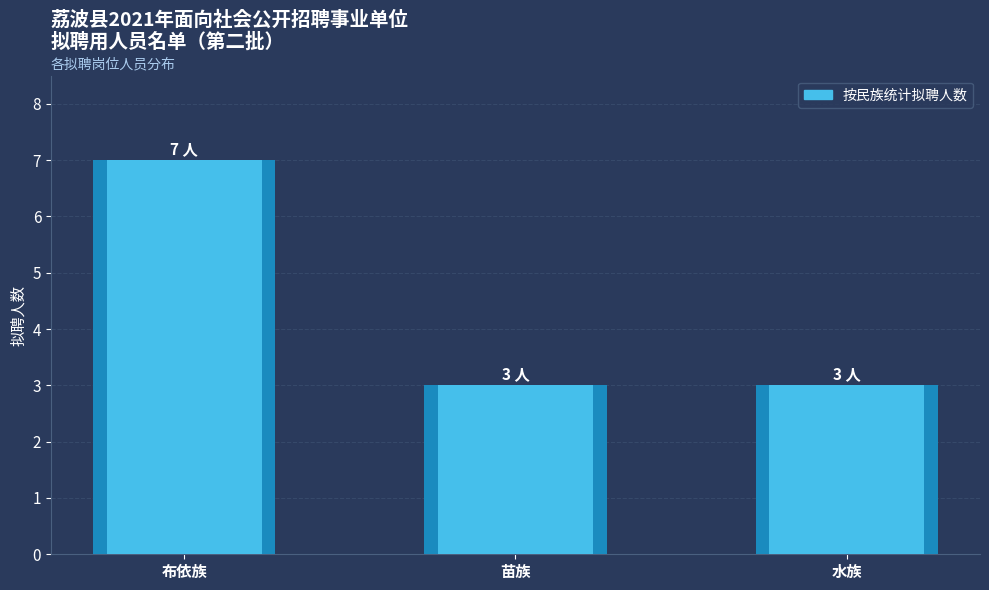

What is the difference between the maximum and second lowest values?

4